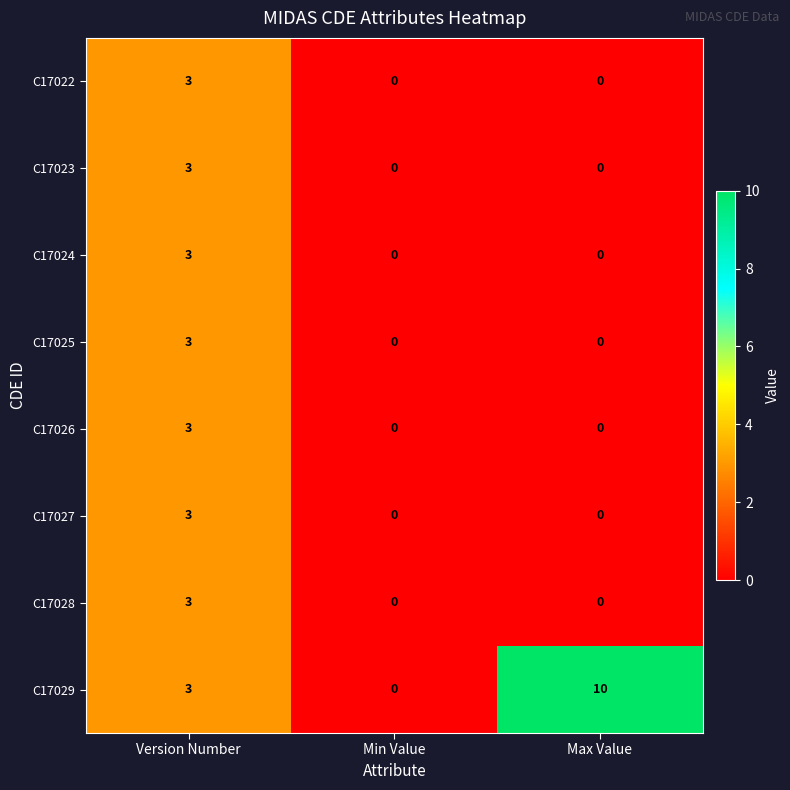

Which series has the largest total across all categories?

C17029